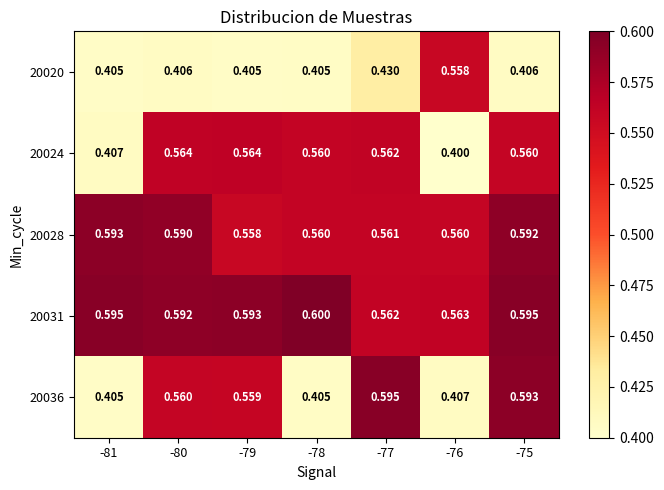

List the series in order of their peak value, highest first.

20031, 20036, 20028, 20024, 20020